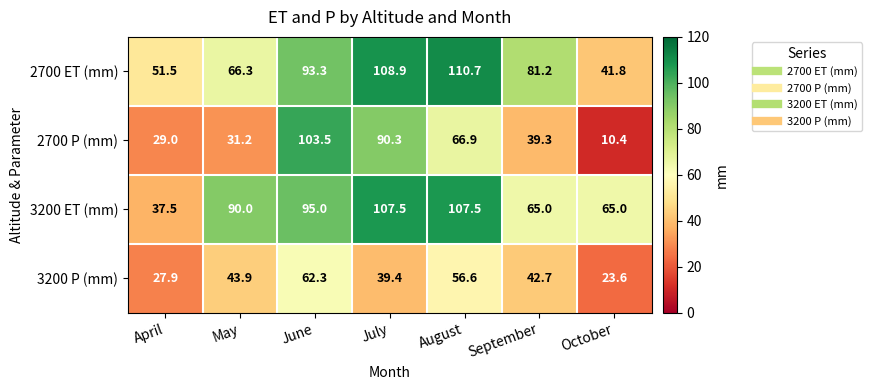

What is the total value across all series at September?

228.2